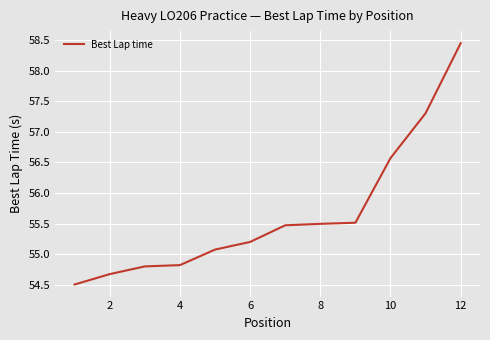

What is the smallest value displayed?

54.5